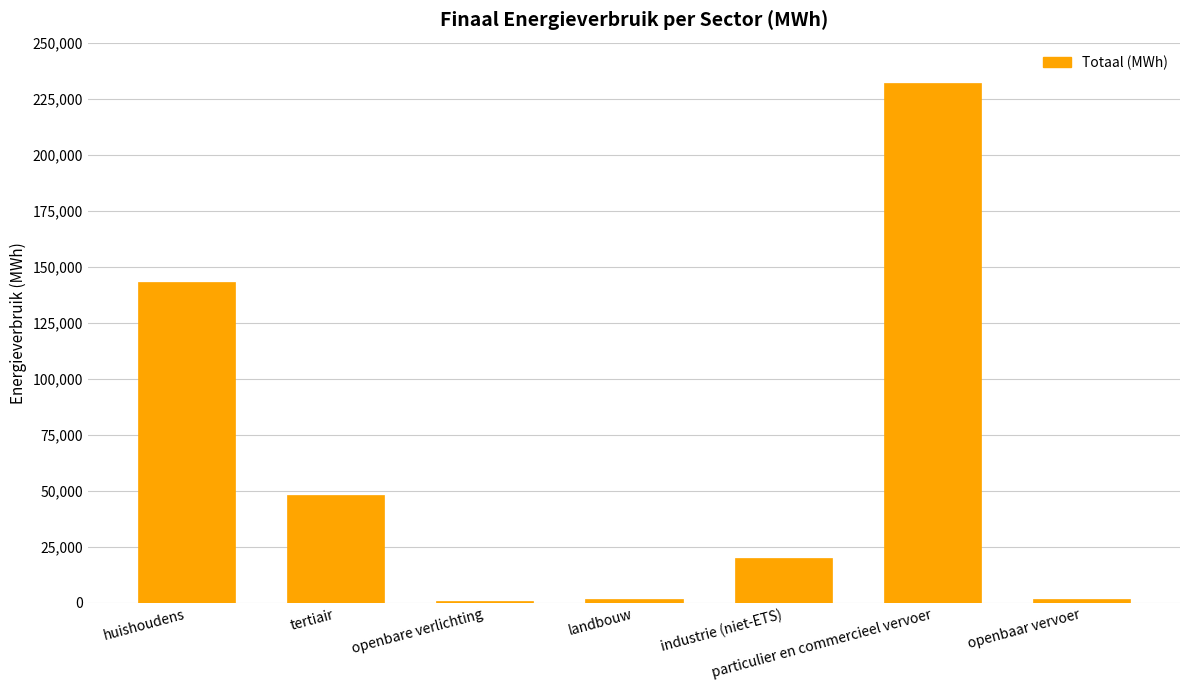

What is the greatest value displayed?

232180.9